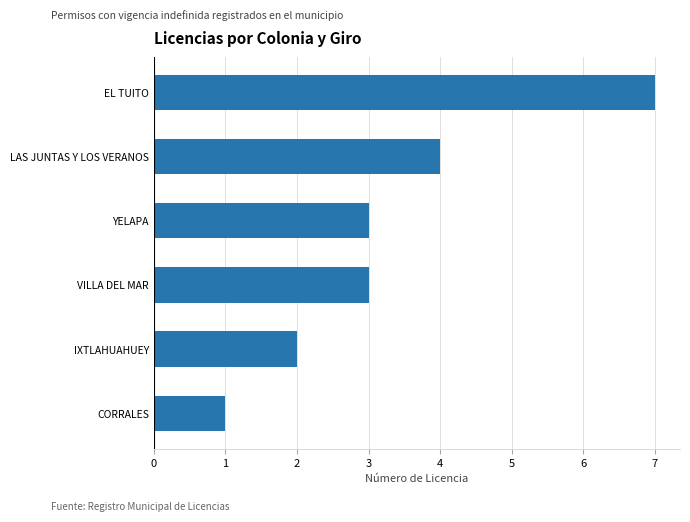

Reading bottom to top, extract all data points from this chart.

CORRALES=1	IXTLAHUAHUEY=2	VILLA DEL MAR=3	YELAPA=3	LAS JUNTAS Y LOS VERANOS=4	EL TUITO=7